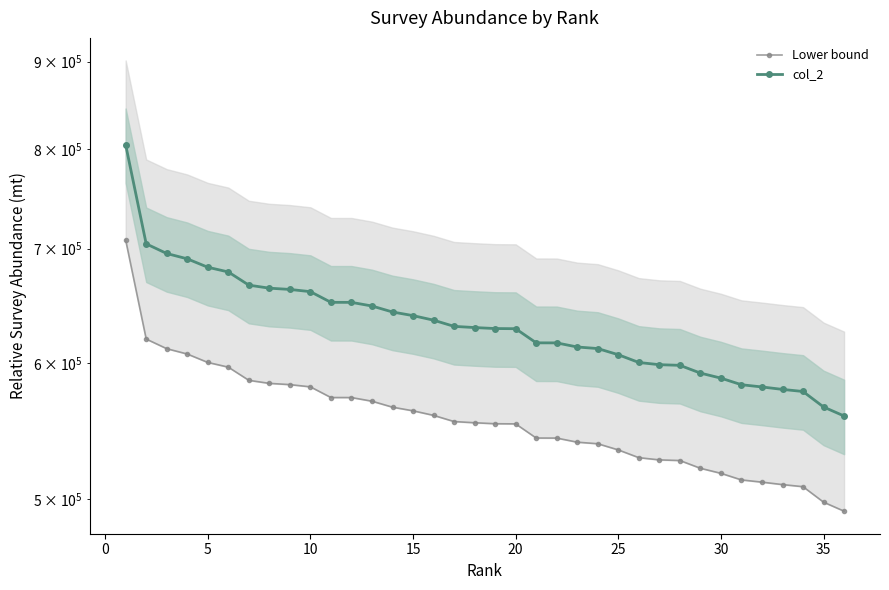

True or false: col_2 and Lower bound cross at least once.

False